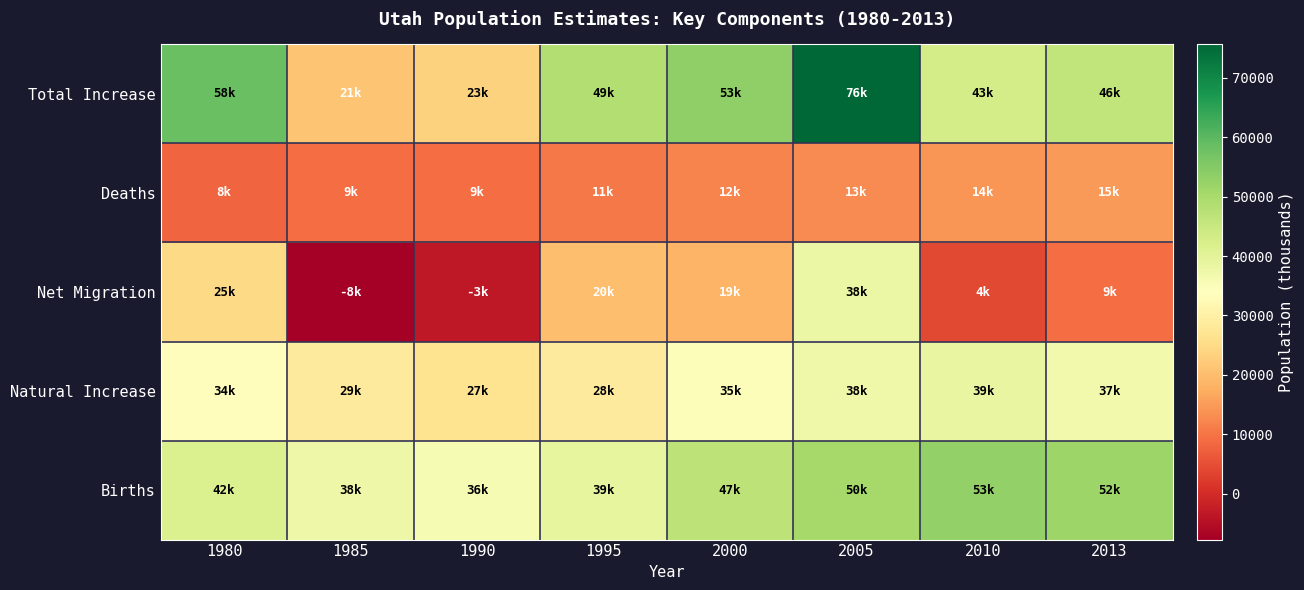

At how many categories does at least one series exceed 62977?

1